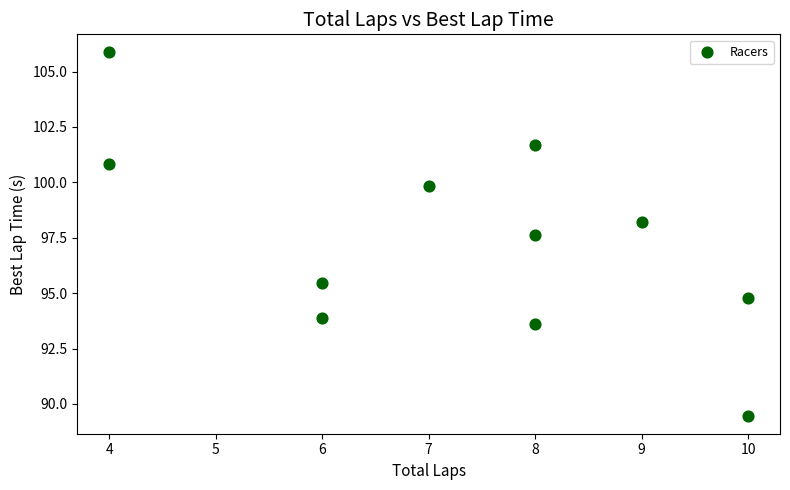

What is the average X value?

7.3